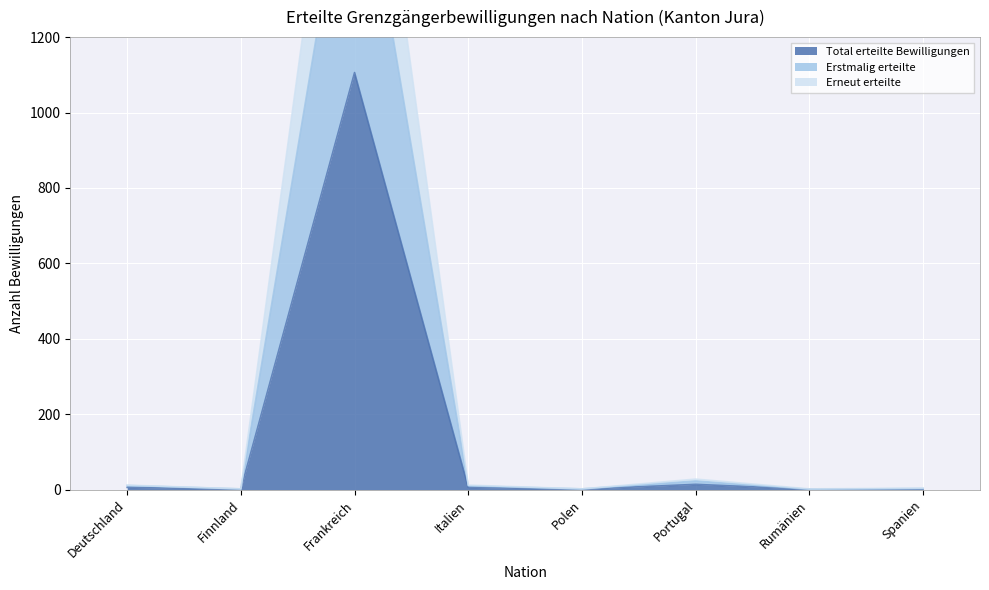

At how many categories does at least one series exceed 906?

1